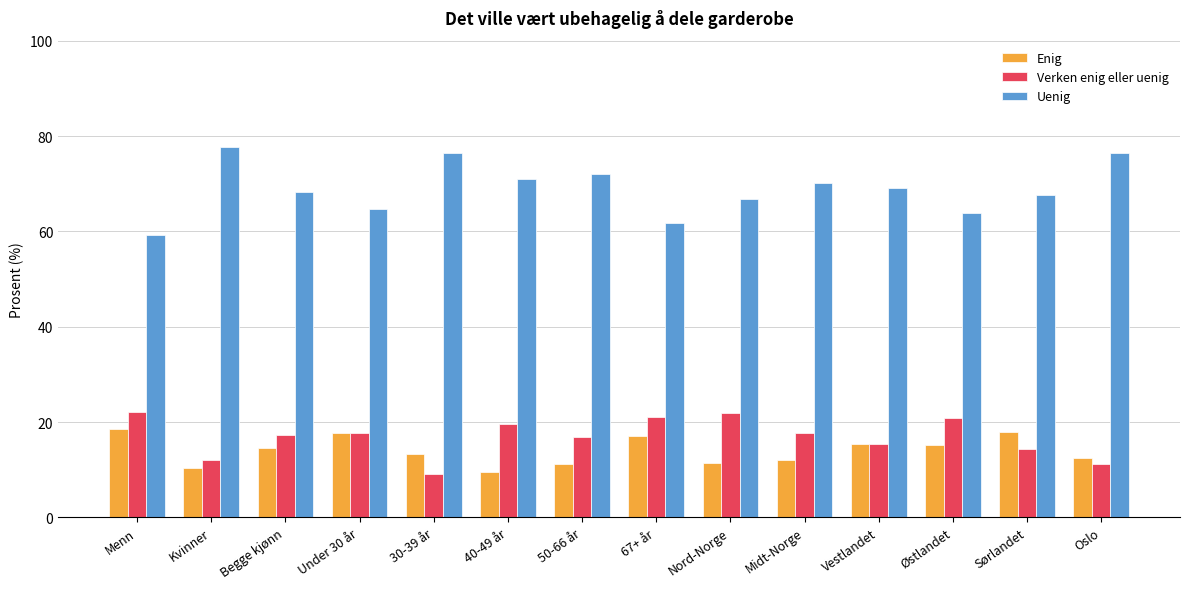

Which series has the largest range (max minus min)?

Uenig